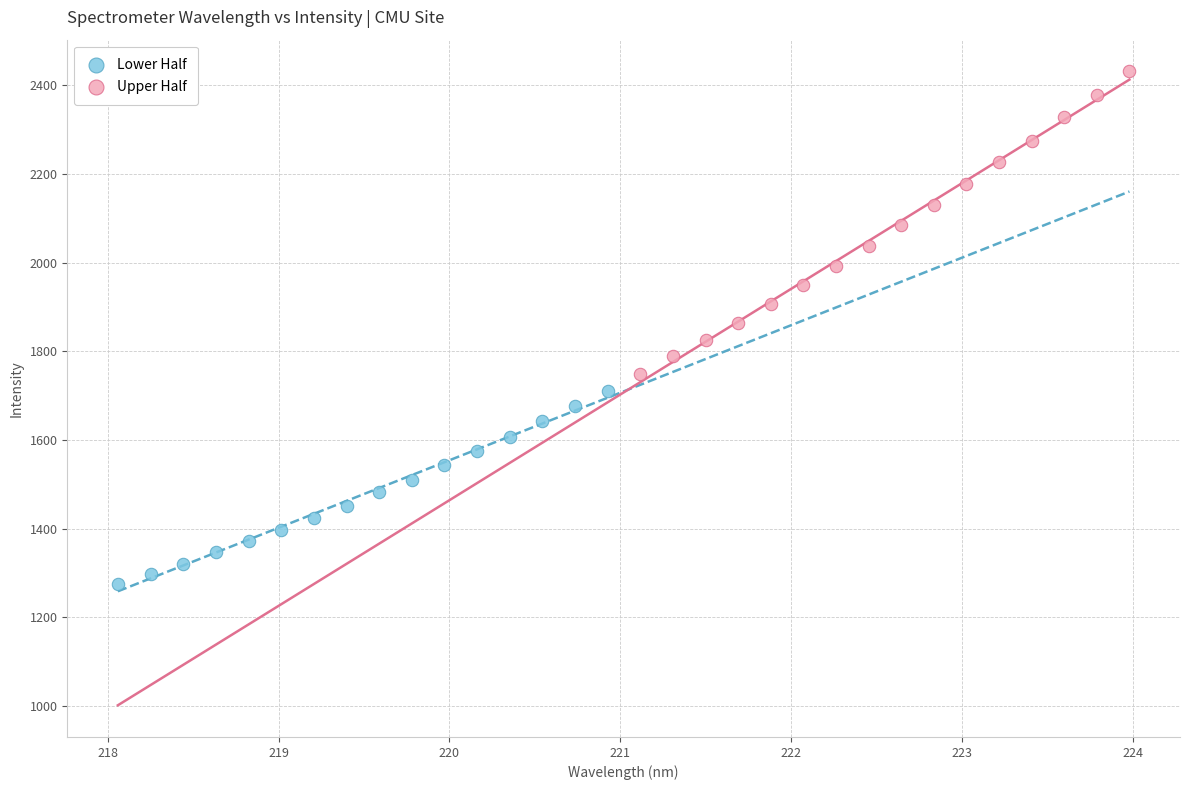

Which series reaches the maximum Y coordinate?

Upper Half